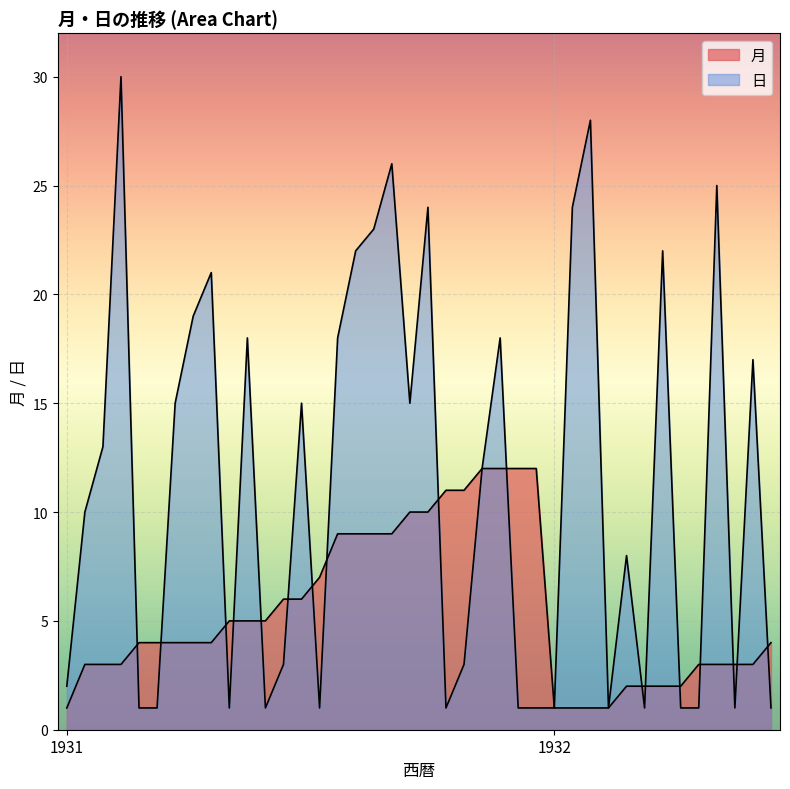

List the series in order of their peak value, highest first.

日, 月